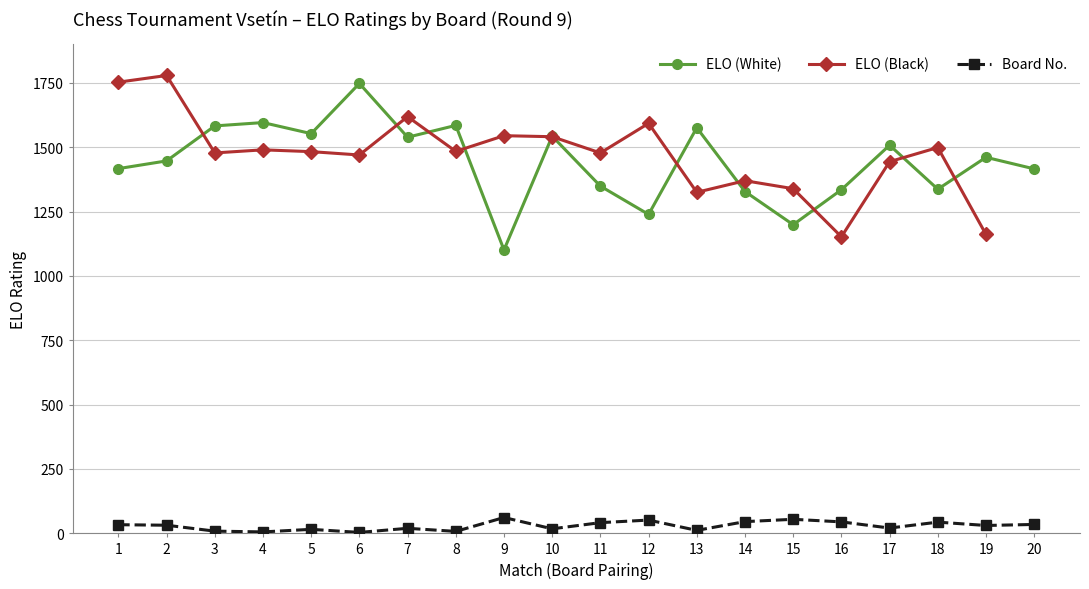

The Board No. series shows 14.4 at 16. True or false?

False